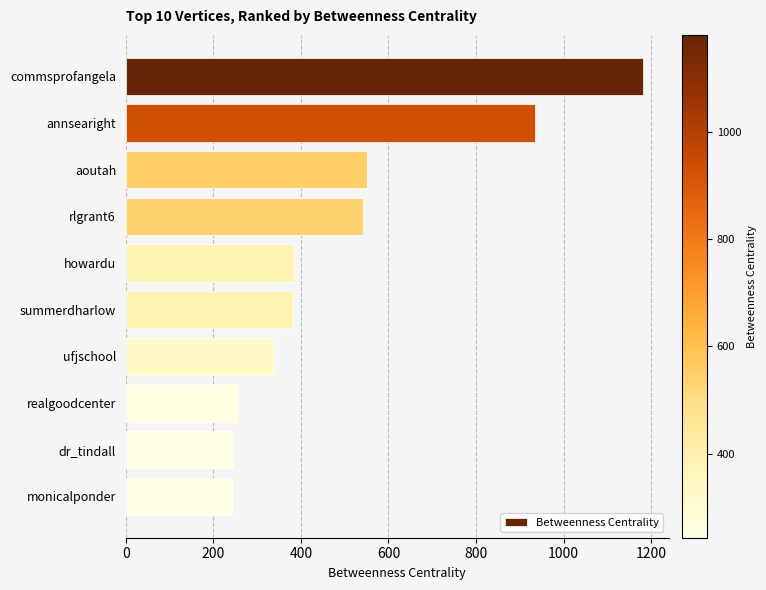

What is the value of the 5th bar from the top?

383.3